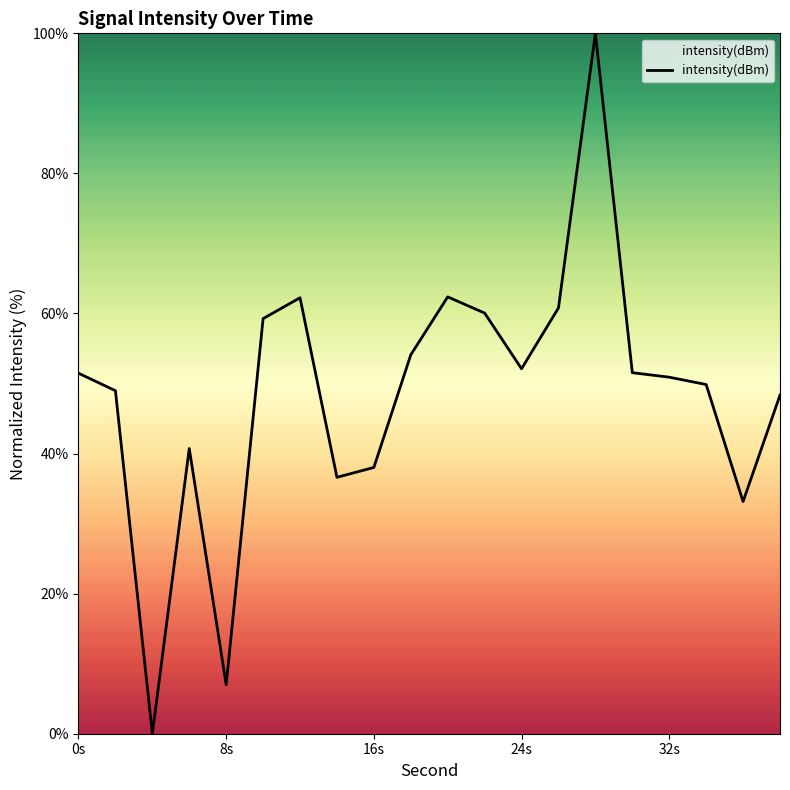

What is the difference between the maximum and minimum values?

100.0